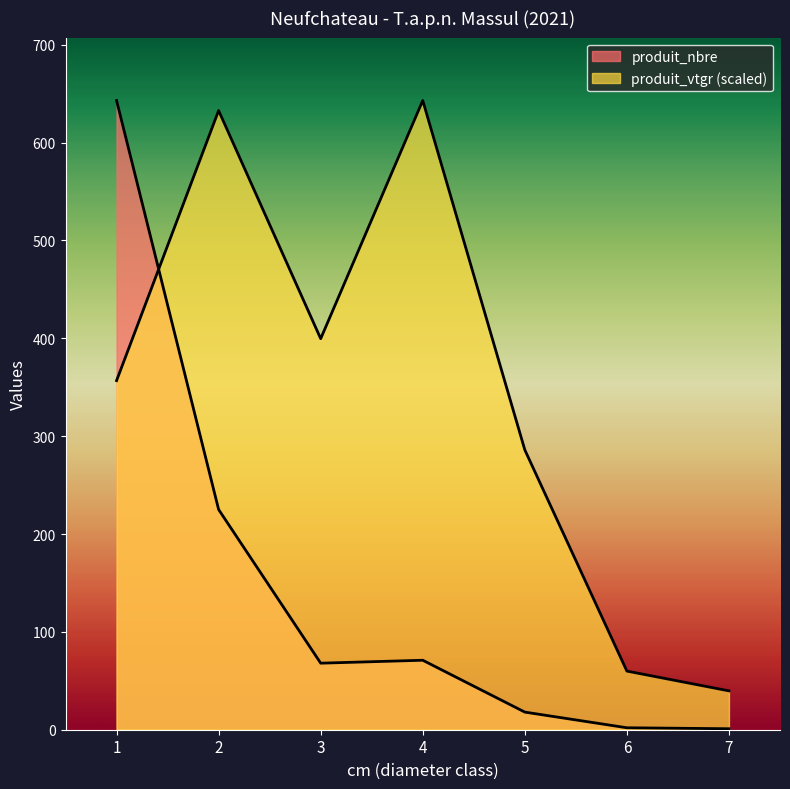

Between which two adjacent categories do produit_nbre and produit_vtgr first intersect?

1 and 2